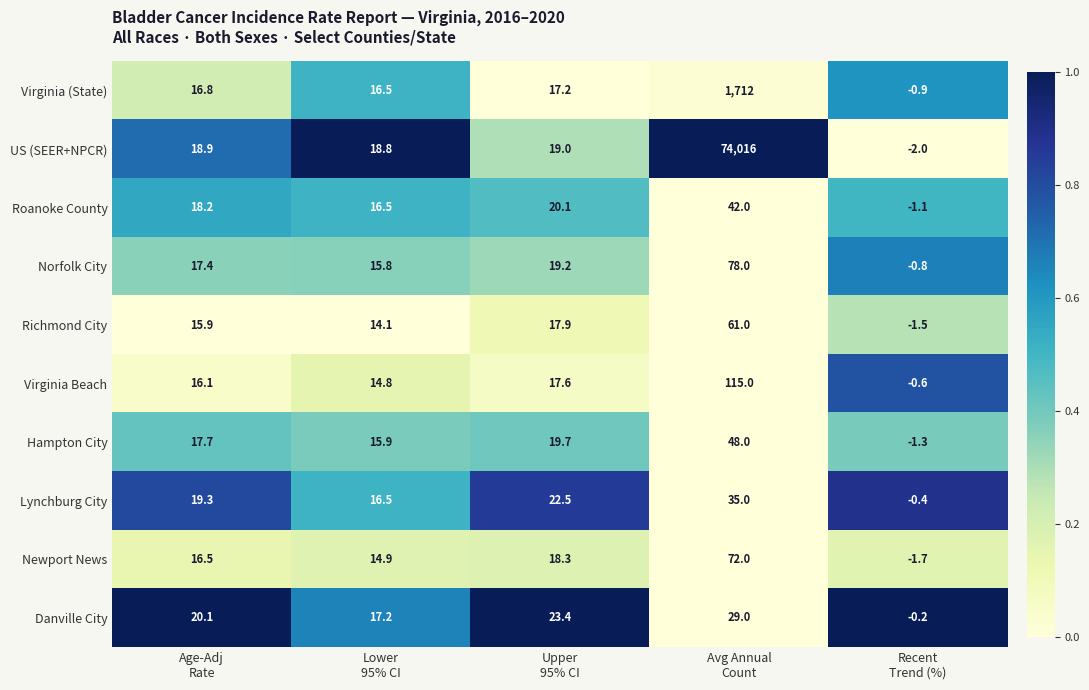

Which series has the widest spread of values?

US (SEER+NPCR)